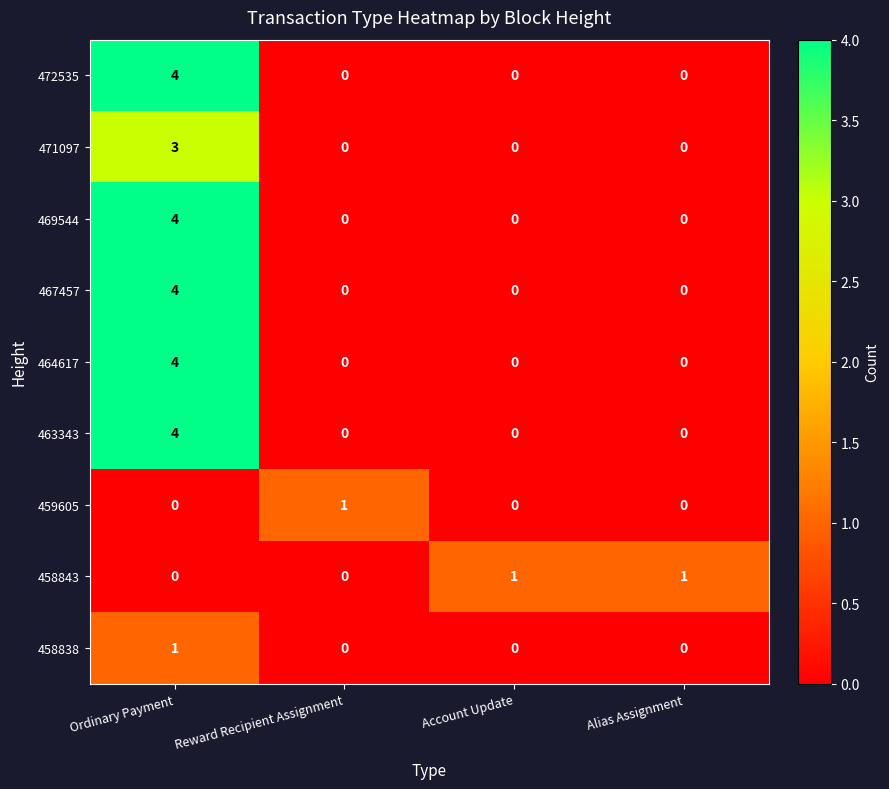

True or false: 458838 has a value of 0 at Account Update.

True